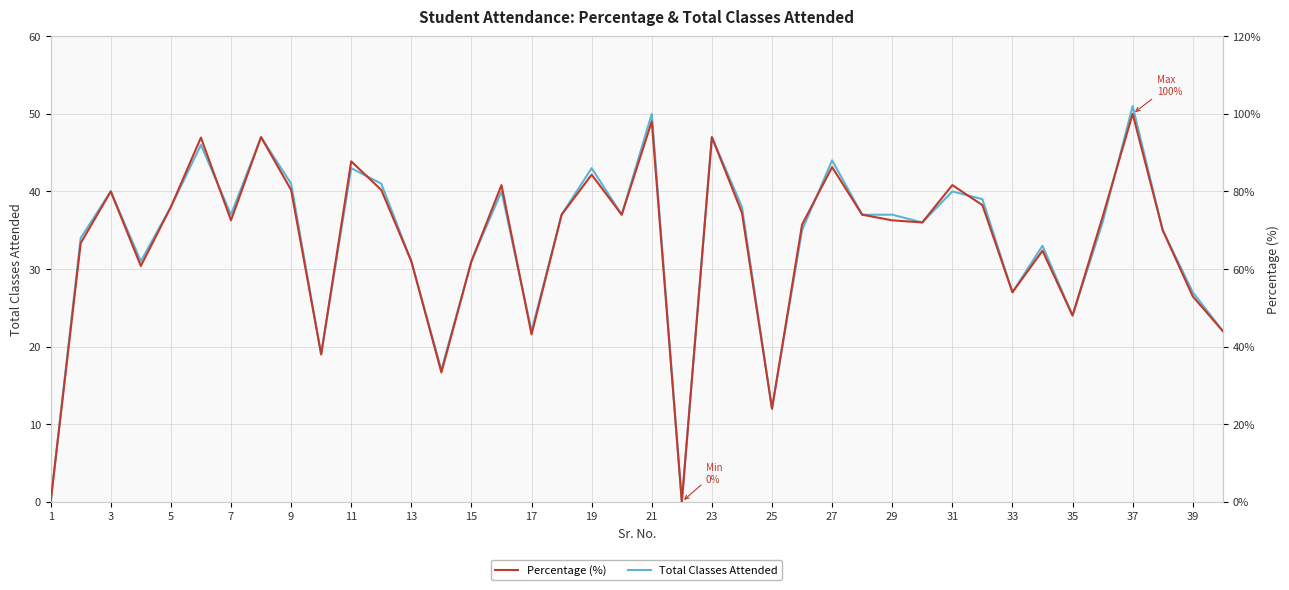

What is the value of the Percentage (%) point at the 18th from the left?

74.0